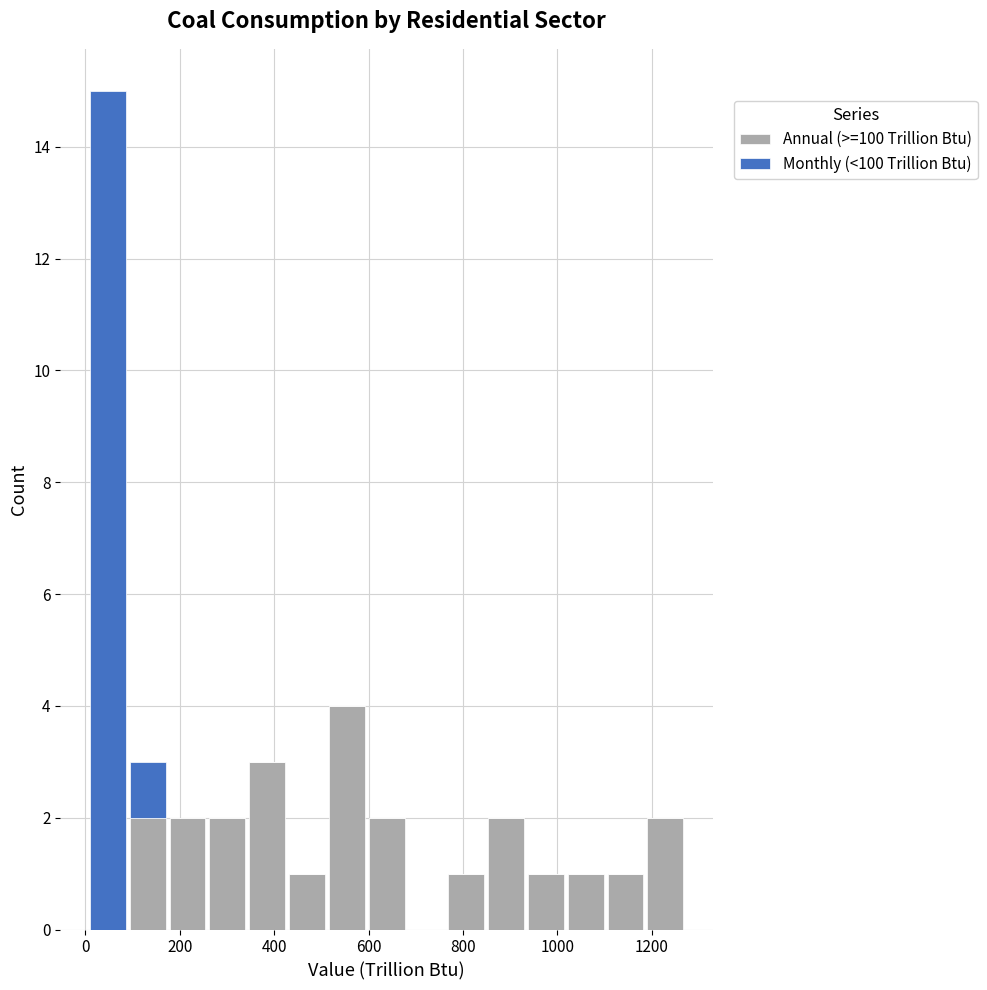

Reading left to right, transcribe this chart: for each stacked bar, give the range it covers on the x-axis and its total height. Neither the bar edges nor the heights are printed on the chart, so give them approximately, as read against the axes.

0 to 80: 15
80 to 180: 3
180 to 260: 2
260 to 340: 2
340 to 420: 3
420 to 520: 1
520 to 600: 4
600 to 680: 2
680 to 760: 0
760 to 840: 1
840 to 940: 2
940 to 1020: 1
1020 to 1100: 1
1100 to 1180: 1
1180 to 1280: 2